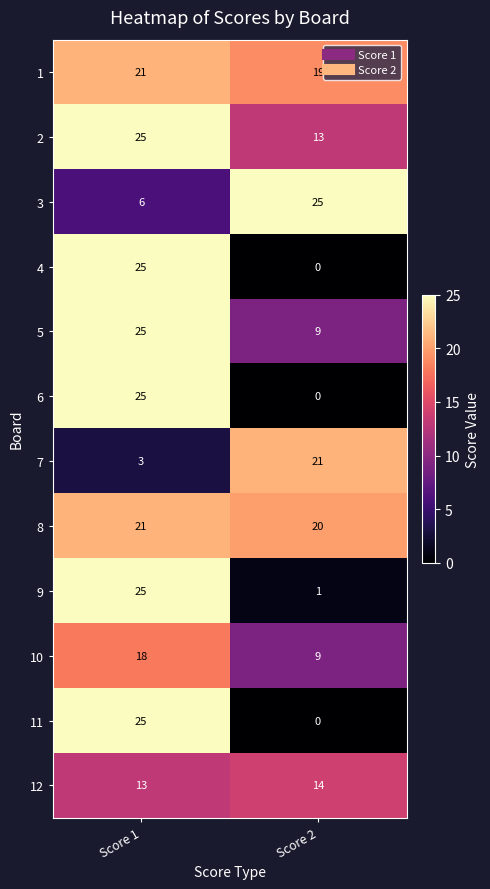

The 11 series shows 0 at Score 2. True or false?

True